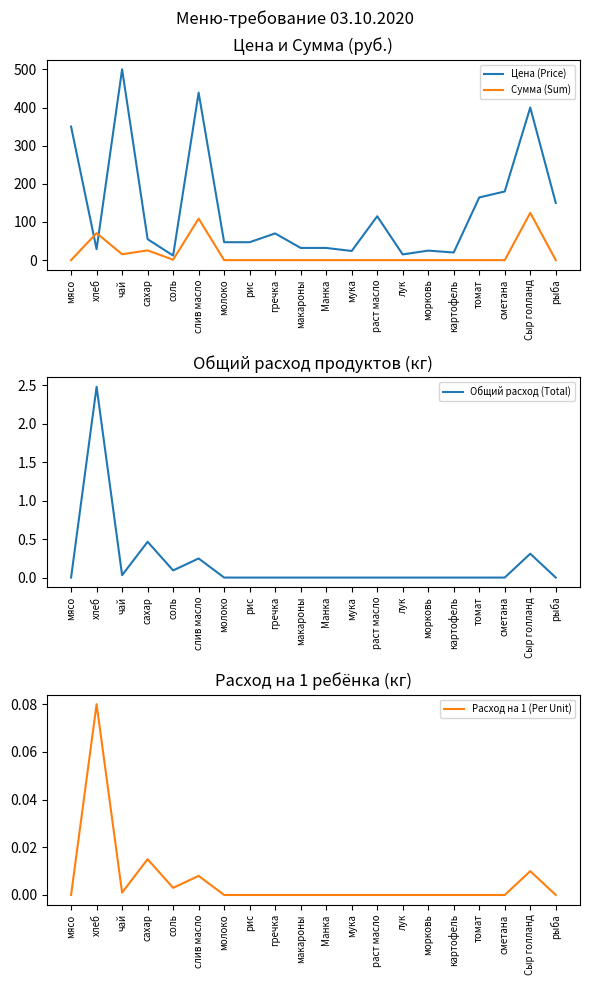

Reading right to left, what are all the values shown in this chart?

Цена (Price): рыба=150.0	Сыр голланд=400.0	сметана=180.0	томат=164.3	картофель=20.0	морковь=25.0	лук=15.0	раст масло=115.0	мука=24.0	Манка=32.0	макароны=32.0	гречка=70.0	рис=47.0	молоко=47.0	слив масло=438.9	соль=12.0	сахар=55.0	чай=500.0	хлеб=28.6	мясо=350.0
Сумма (Sum): рыба=0.0	Сыр голланд=124.0	сметана=0.0	томат=0.0	картофель=0.0	морковь=0.0	лук=0.0	раст масло=0.0	мука=0.0	Манка=0.0	макароны=0.0	гречка=0.0	рис=0.0	молоко=0.0	слив масло=108.8	соль=1.1	сахар=25.6	чай=15.5	хлеб=70.9	мясо=0.0
Общий расход (Total): рыба=0.0	Сыр голланд=0.3	сметана=0.0	томат=0.0	картофель=0.0	морковь=0.0	лук=0.0	раст масло=0.0	мука=0.0	Манка=0.0	макароны=0.0	гречка=0.0	рис=0.0	молоко=0.0	слив масло=0.2	соль=0.1	сахар=0.5	чай=0.0	хлеб=2.5	мясо=0.0
Расход на 1 (Per Unit): рыба=0.0	Сыр голланд=0.0	сметана=0.0	томат=0.0	картофель=0.0	морковь=0.0	лук=0.0	раст масло=0.0	мука=0.0	Манка=0.0	макароны=0.0	гречка=0.0	рис=0.0	молоко=0.0	слив масло=0.0	соль=0.0	сахар=0.0	чай=0.0	хлеб=0.1	мясо=0.0